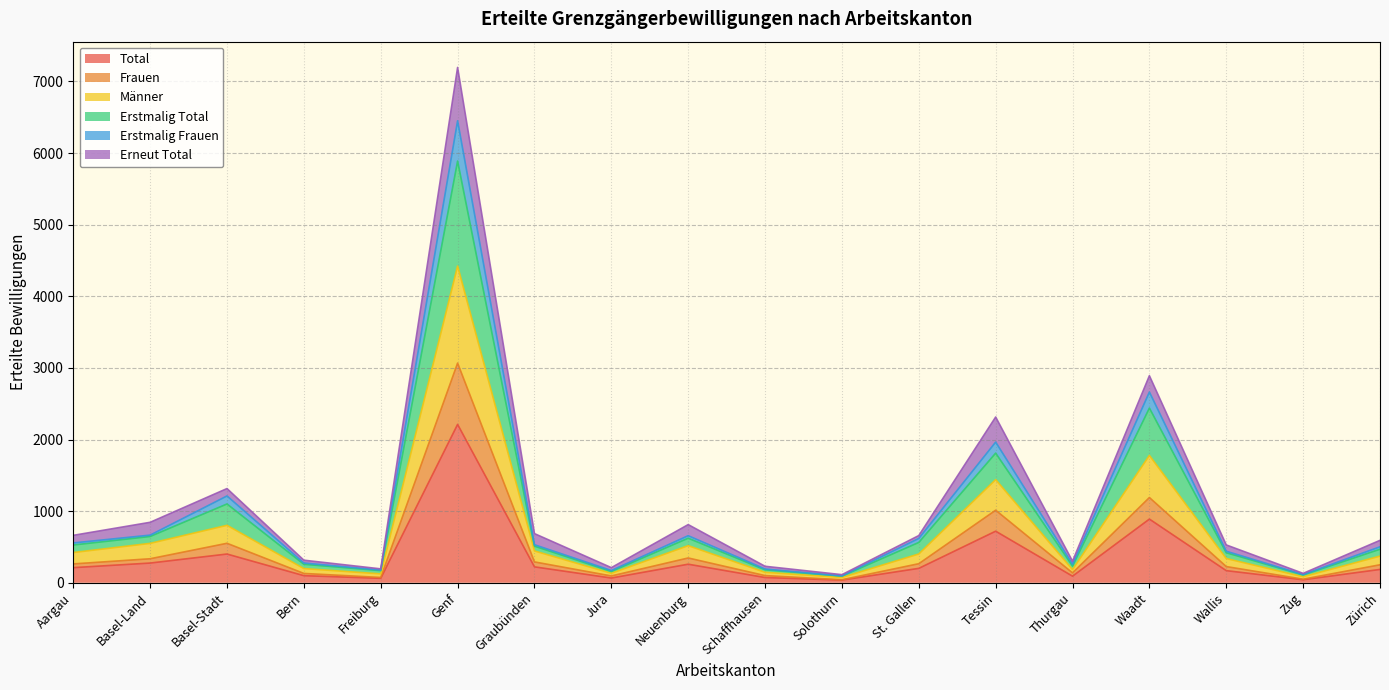

Which category has the highest value in the Total series?

Genf